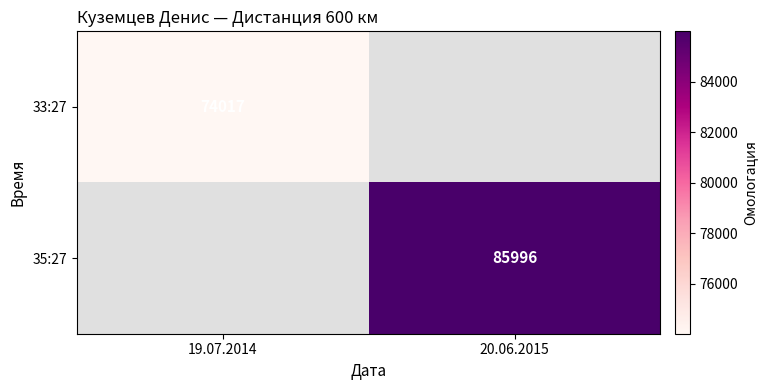

What is the smallest value displayed?

74017.0